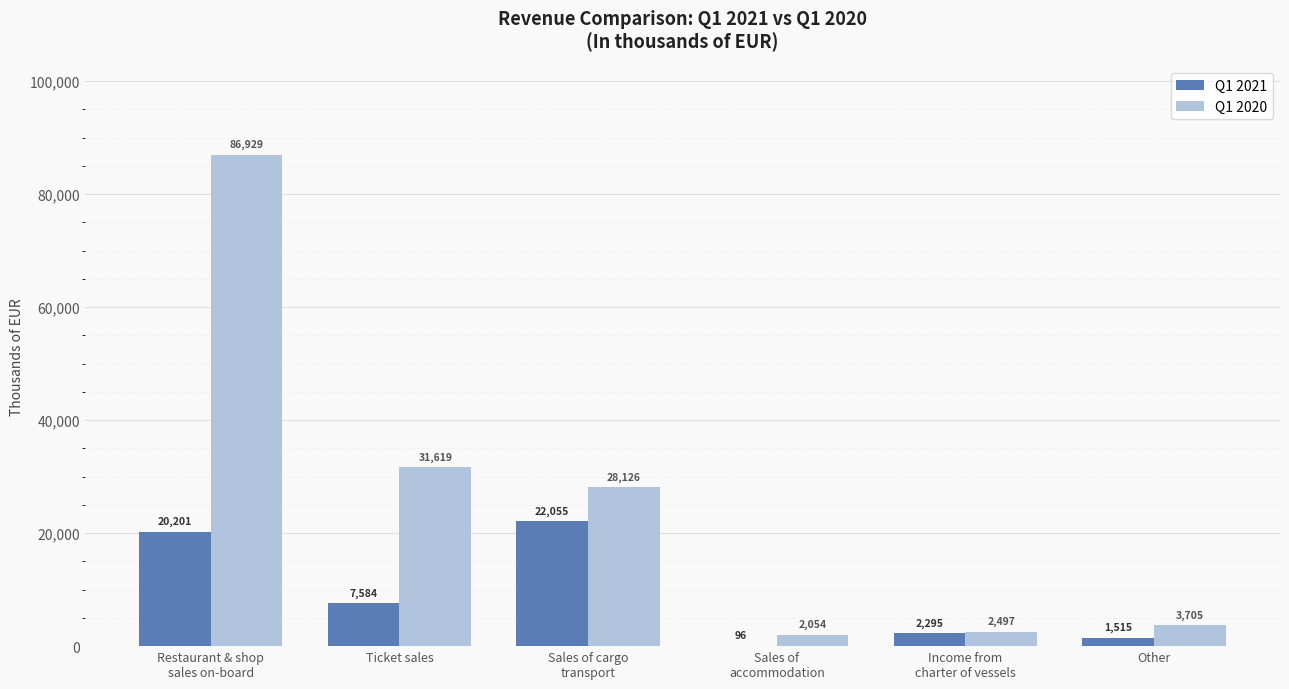

Which series has the largest total across all categories?

Q1 2020